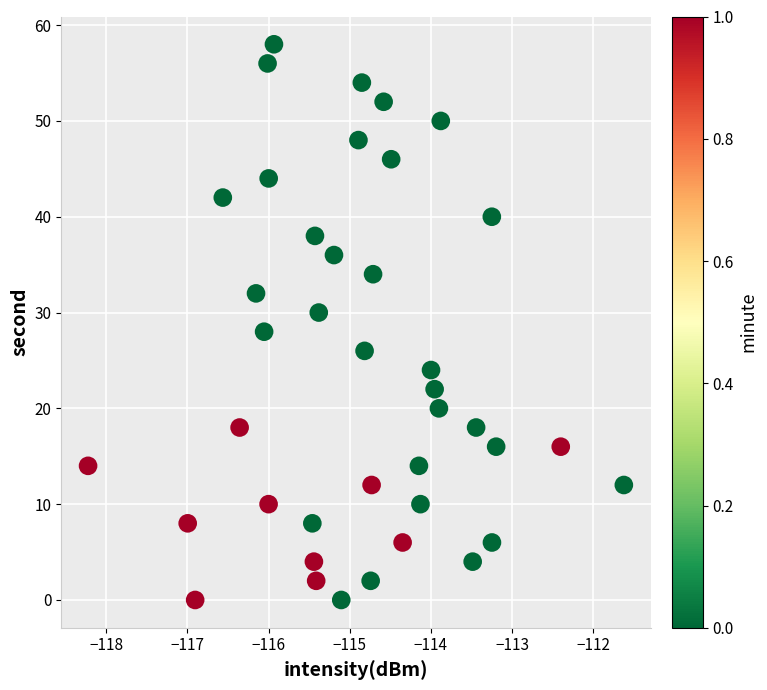

What is the range of Y values (max minus min)?

58